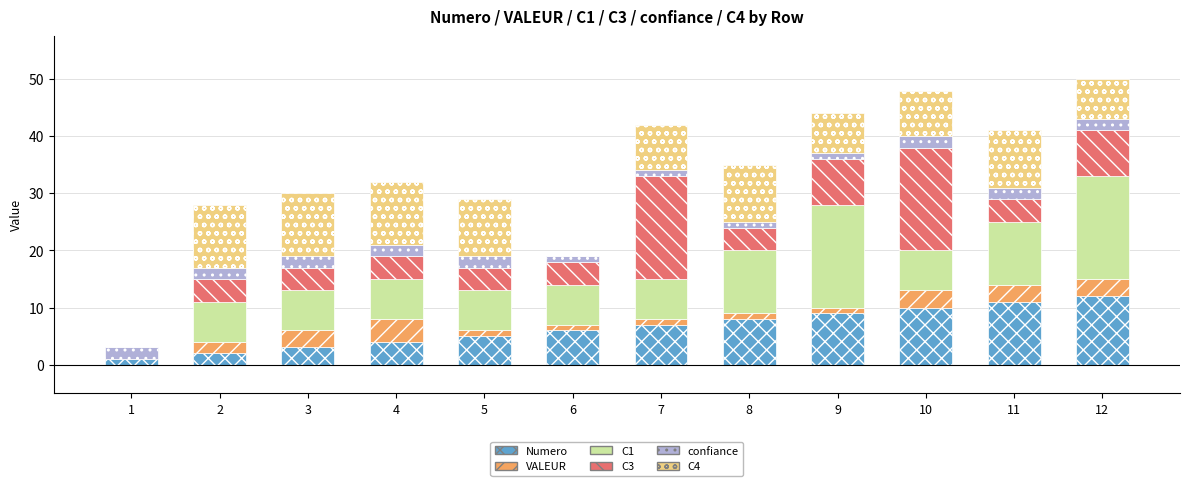

The value of Numero at 6 is 3. True or false?

False